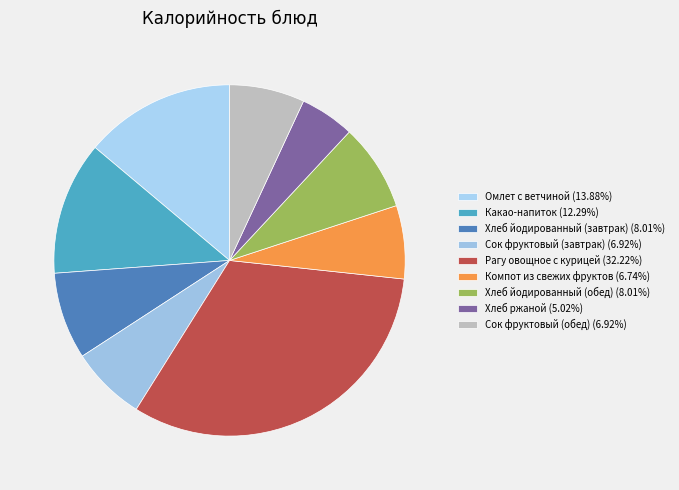

How much of the chart is everything except Хлеб йодированный (завтрак)?

92.0%